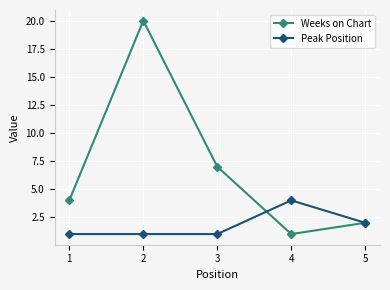

How many lines are shown in the chart?

2